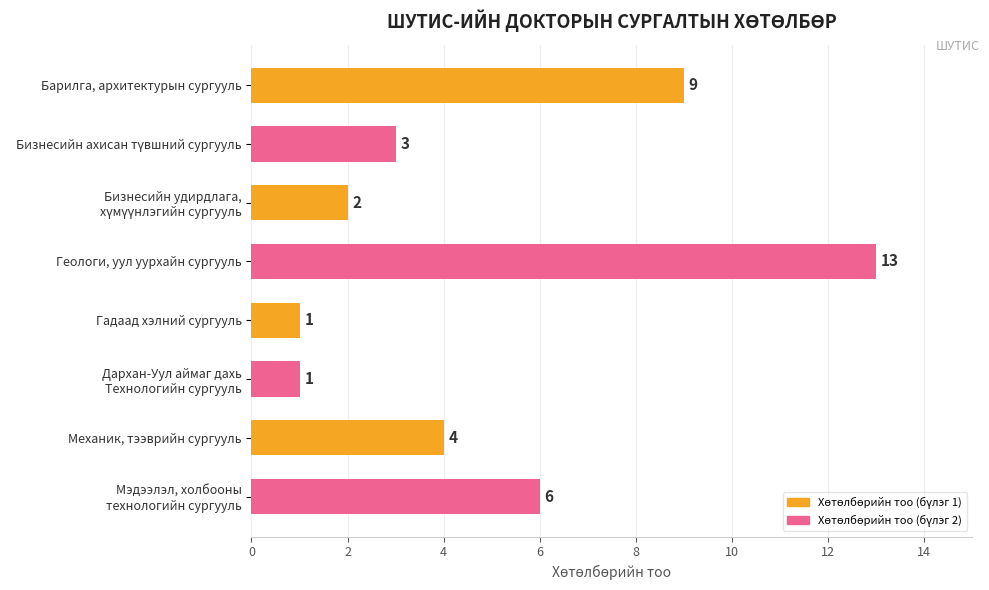

The value at Барилга, архитектурын сургууль is 14. True or false?

False